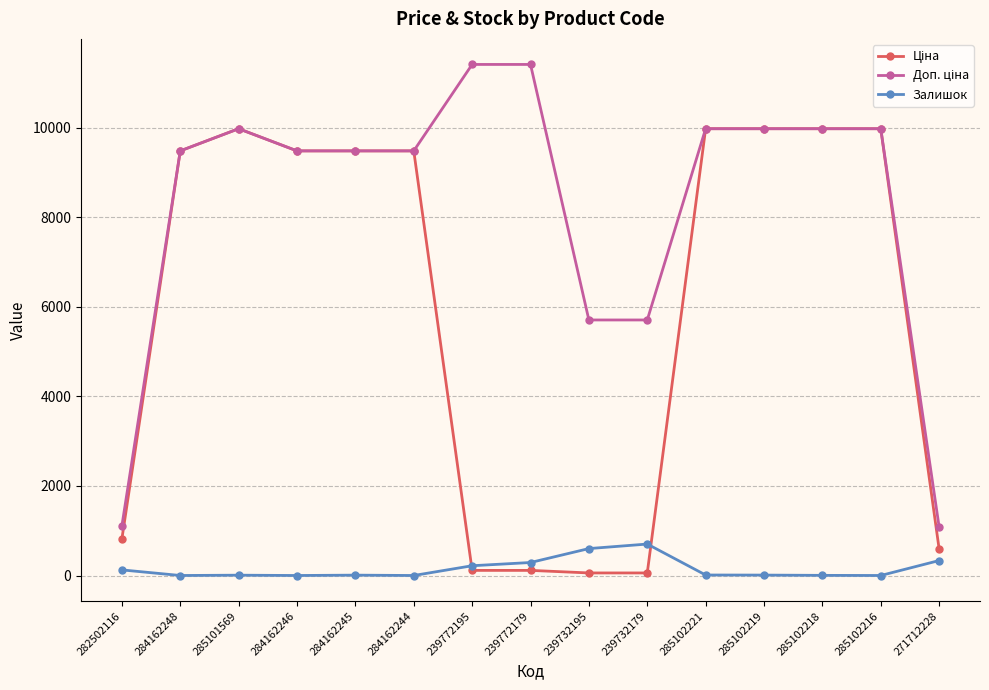

What is the highest value of the Залишок series?

702.0